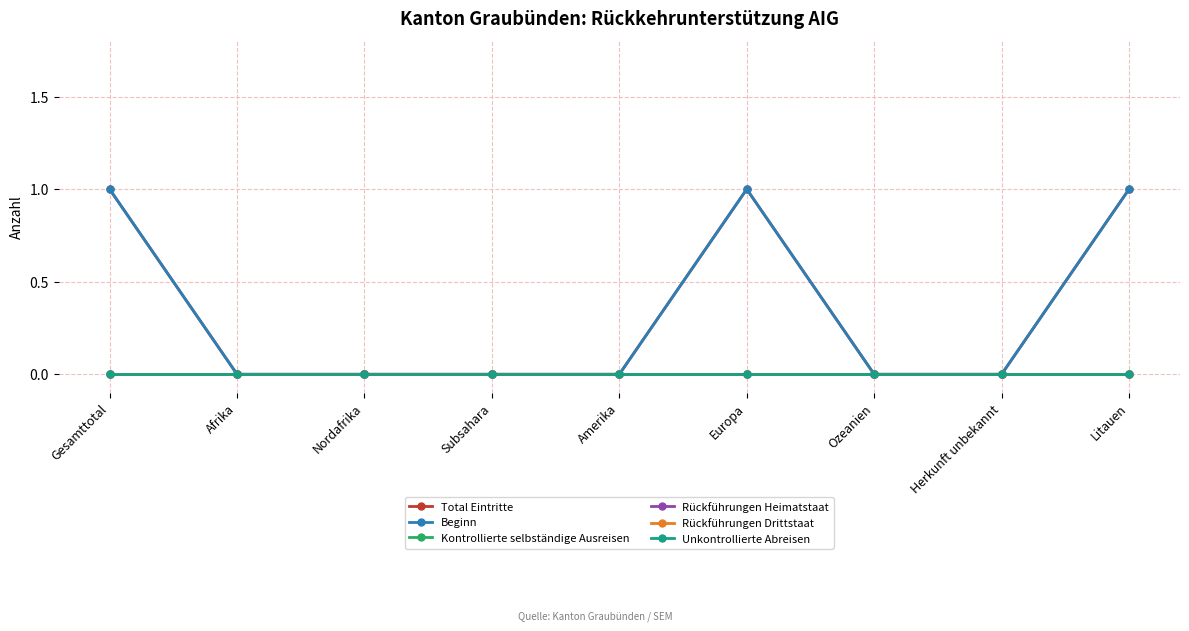

What is the label of the 9th point from the left?

Litauen